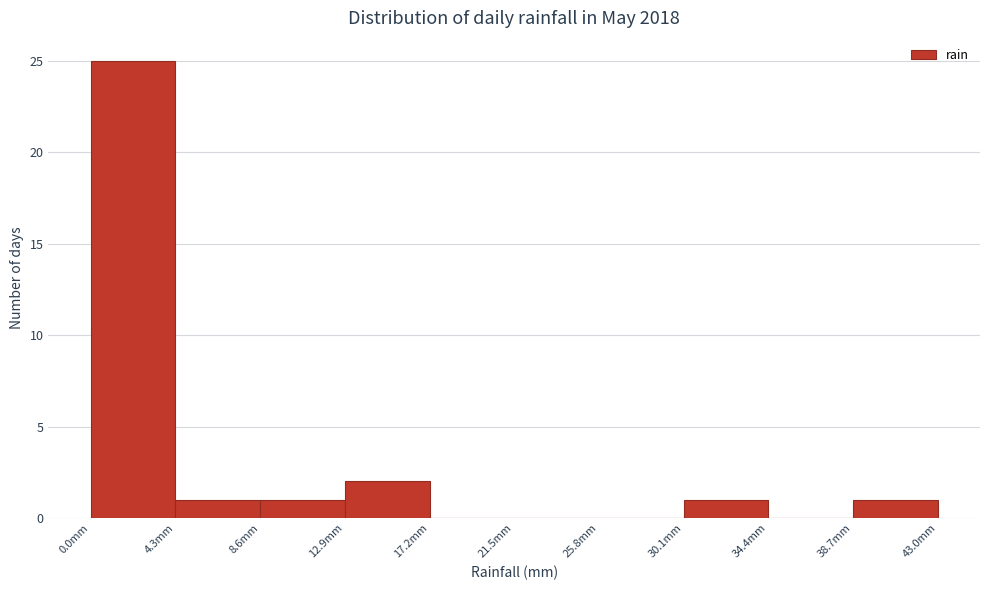

Over which range of the x-axis is the bar tallest?

0.0 to 4.3